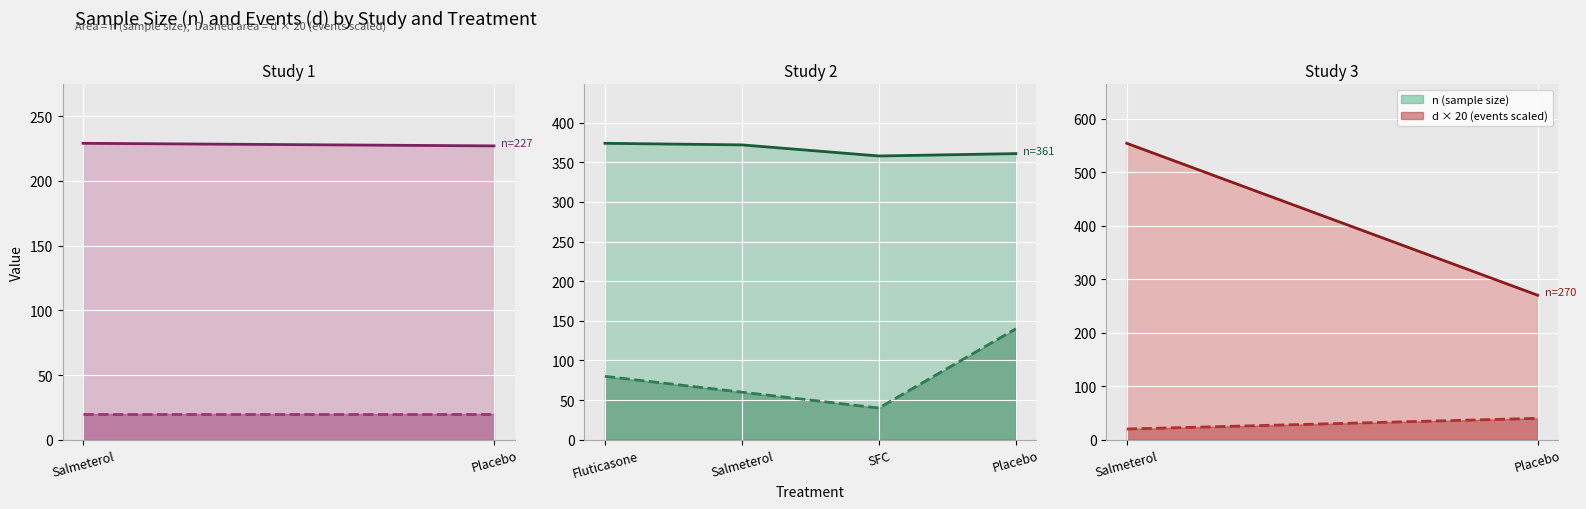

The d line series shows 28 at Placebo. True or false?

False